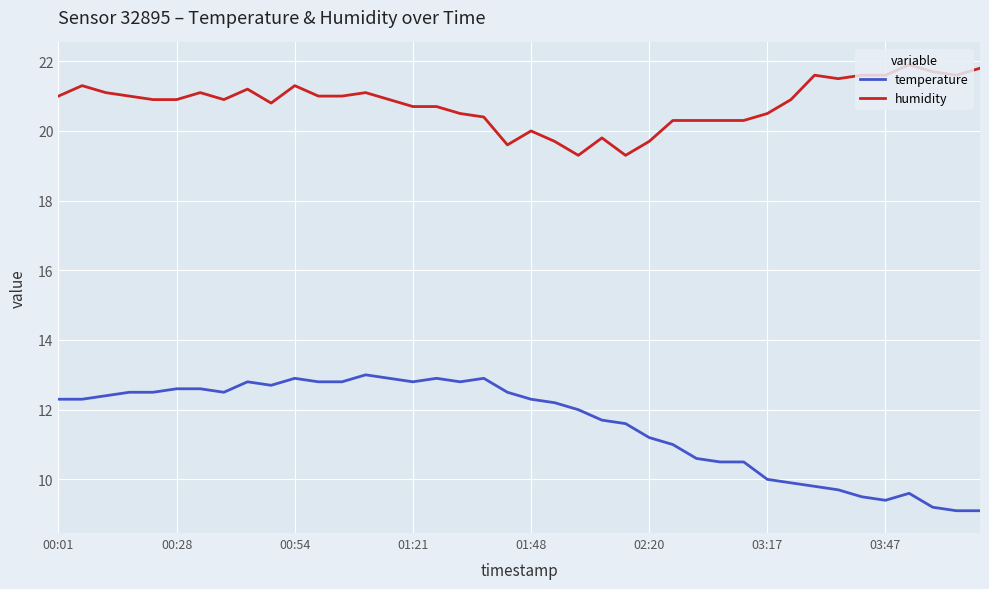

Reading right to left, list all the values displayed in this chart.

temperature: 9.1	9.1	9.2	9.6	9.4	9.5	9.7	9.8	9.9	10.0	10.5	10.5	10.6	11.0	11.2	11.6	11.7	12.0	12.2	12.3	12.5	12.9	12.8	12.9	12.8	12.9	13.0	12.8	12.8	12.9	12.7	12.8	12.5	12.6	12.6	12.5	12.5	12.4	12.3	12.3
humidity: 21.8	21.6	21.7	21.9	21.6	21.6	21.5	21.6	20.9	20.5	20.3	20.3	20.3	20.3	19.7	19.3	19.8	19.3	19.7	20.0	19.6	20.4	20.5	20.7	20.7	20.9	21.1	21.0	21.0	21.3	20.8	21.2	20.9	21.1	20.9	20.9	21.0	21.1	21.3	21.0